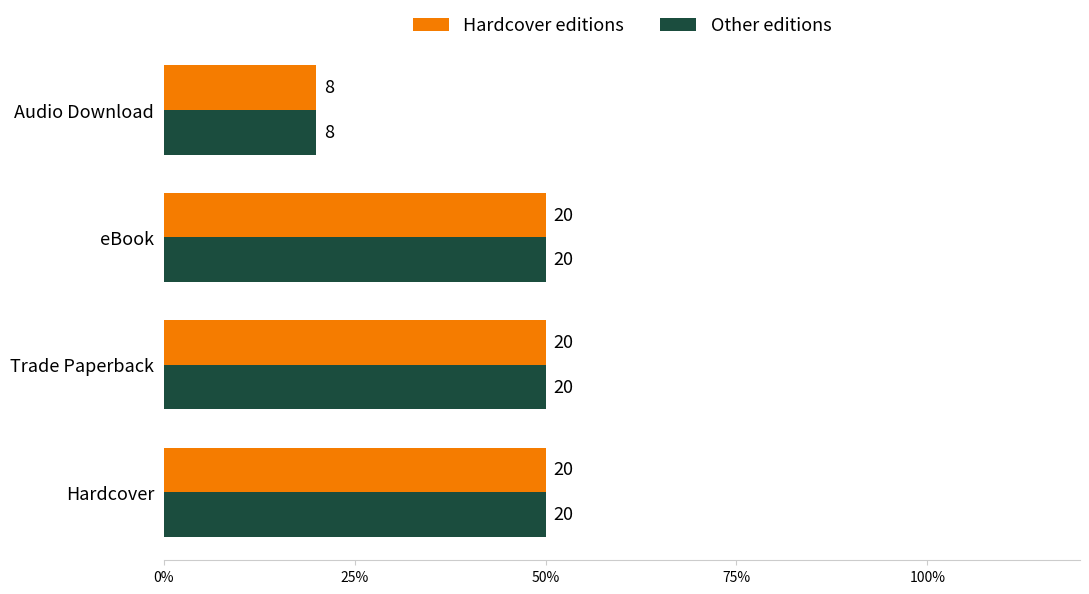

What are all the series names shown in the legend?

Hardcover editions, Other editions